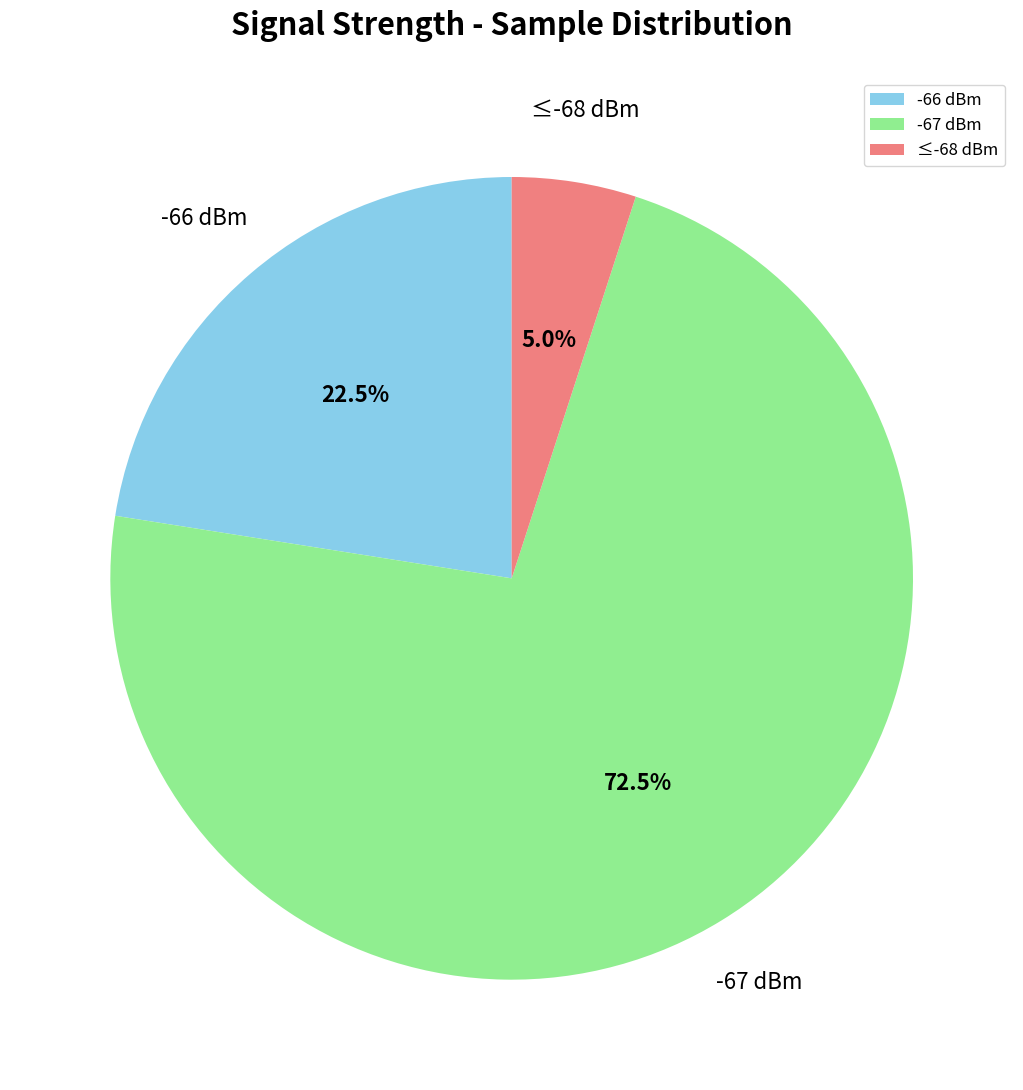

How many segments does this pie chart have?

3